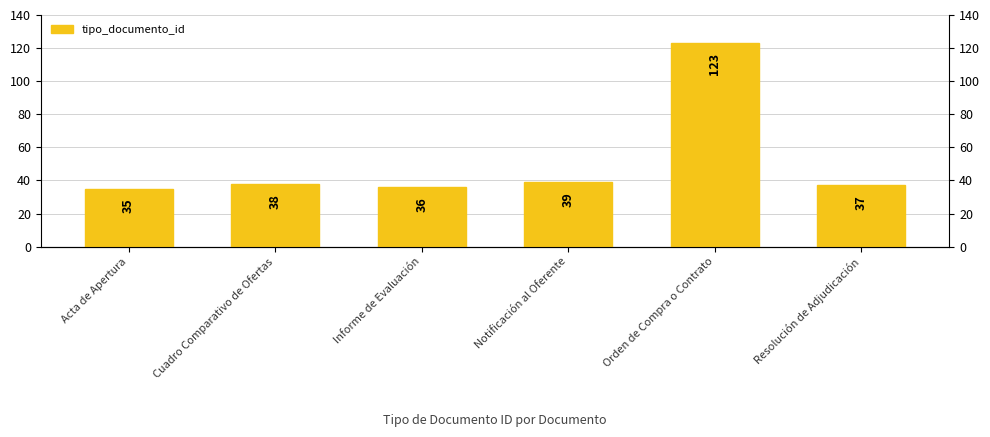

Approximately how many times larger is the value at Cuadro Comparativo de Ofertas compared to Notificación al Oferente?

1.0